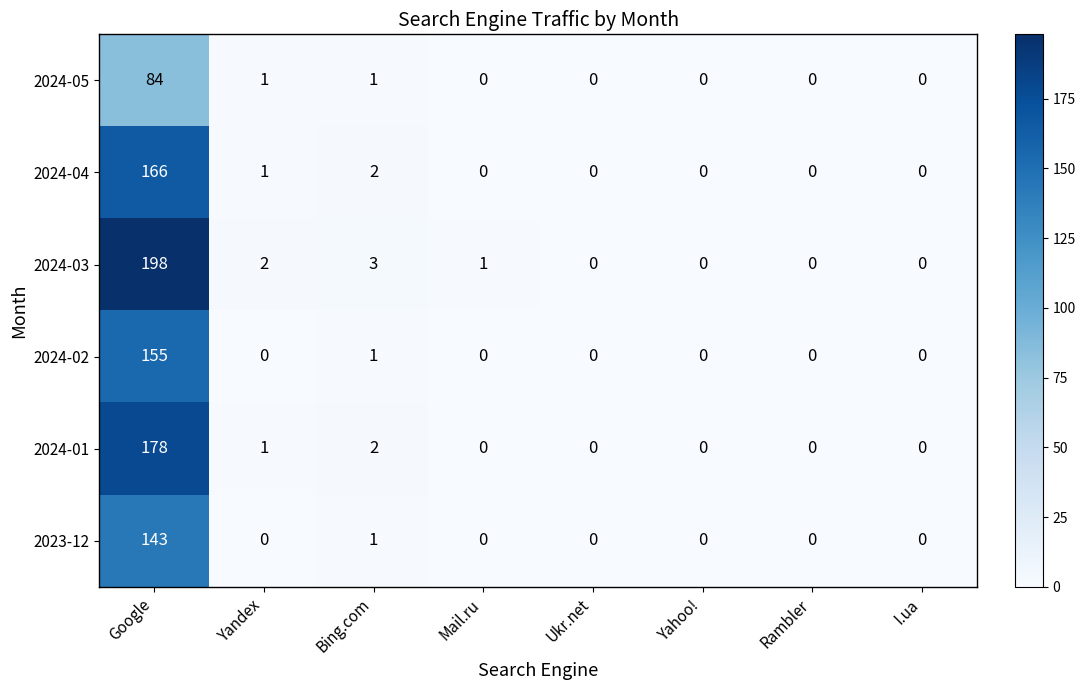

Is it true that 2024-01 equals 3 at Bing.com?

False